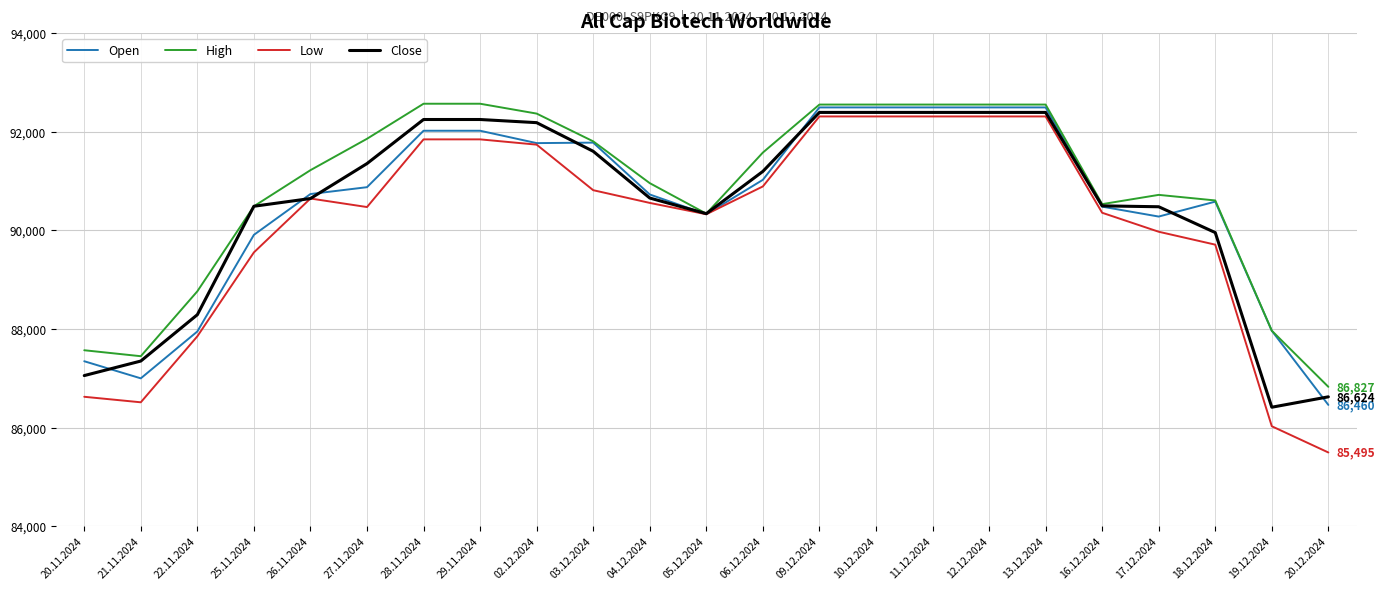

What value does the Open series have at 22.11.2024?

87950